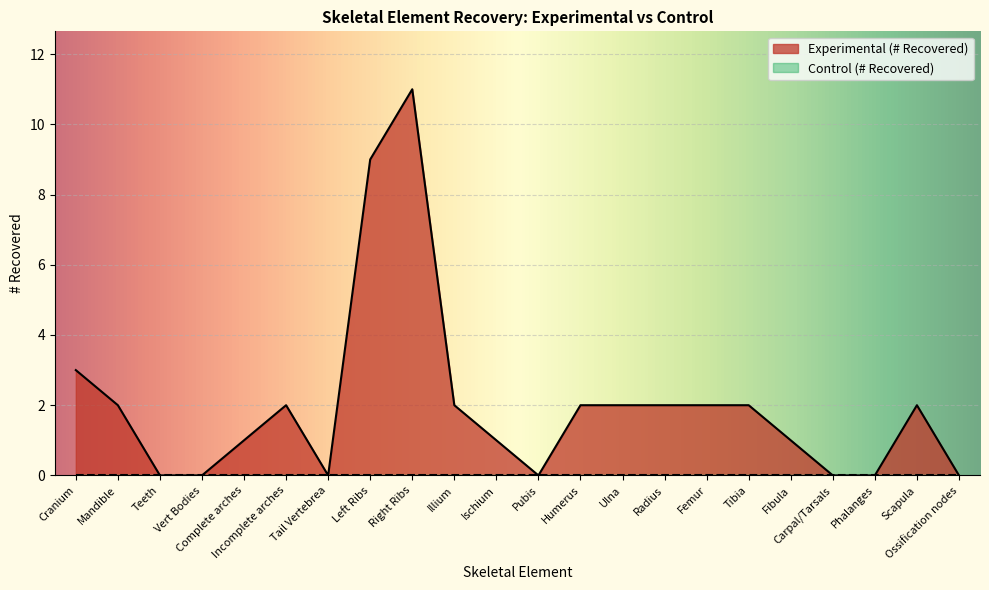

How many lines are shown in the chart?

2